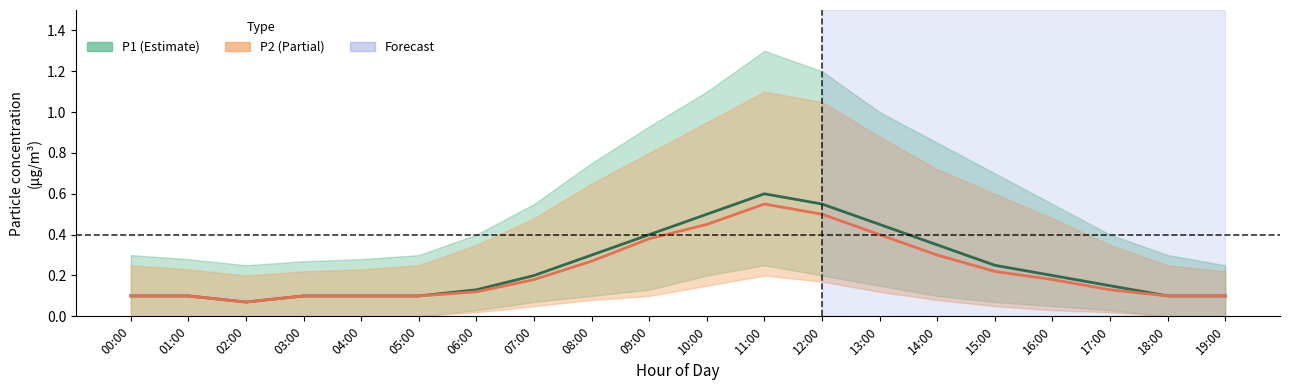

Which series has the widest spread of values?

P1